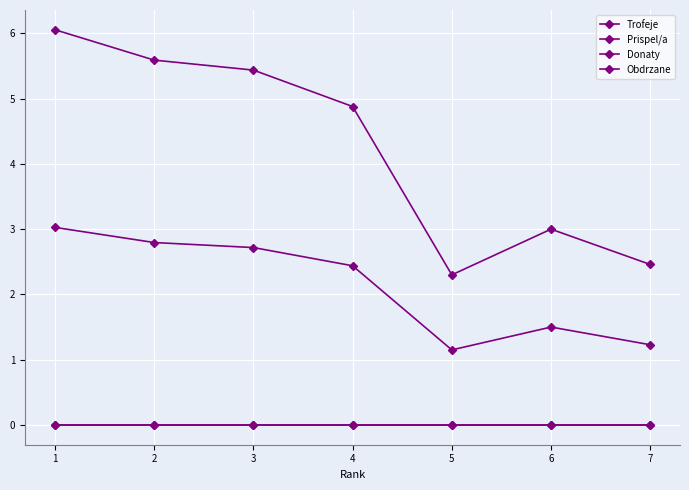

True or false: Trofeje has a value of 0.8 at 5.

False